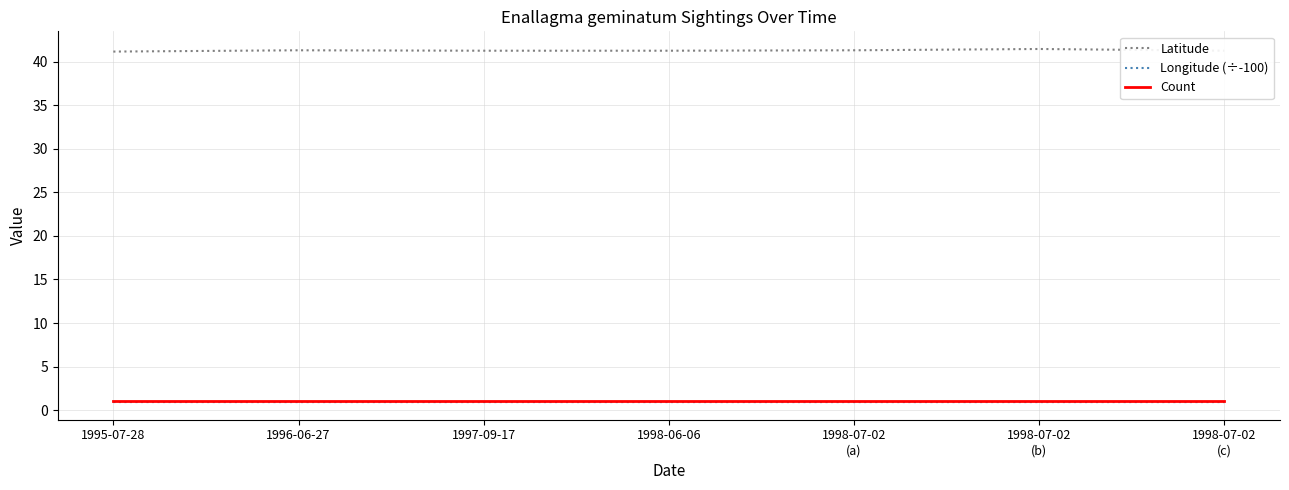

Which series has the widest spread of values?

Latitude